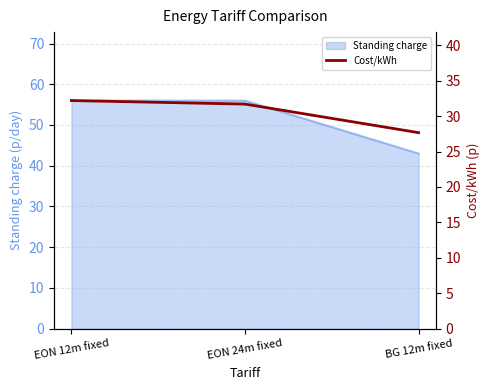

At which label does the data first exceed 31?

EON 12m fixed